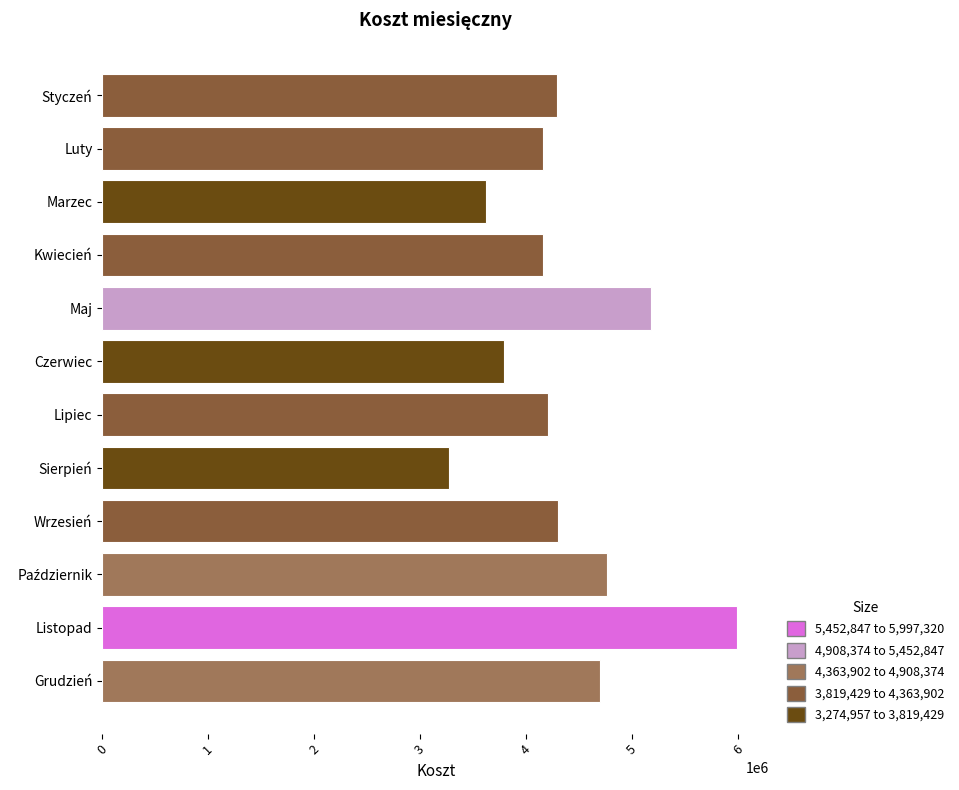

Does the chart contain any negative values?

No